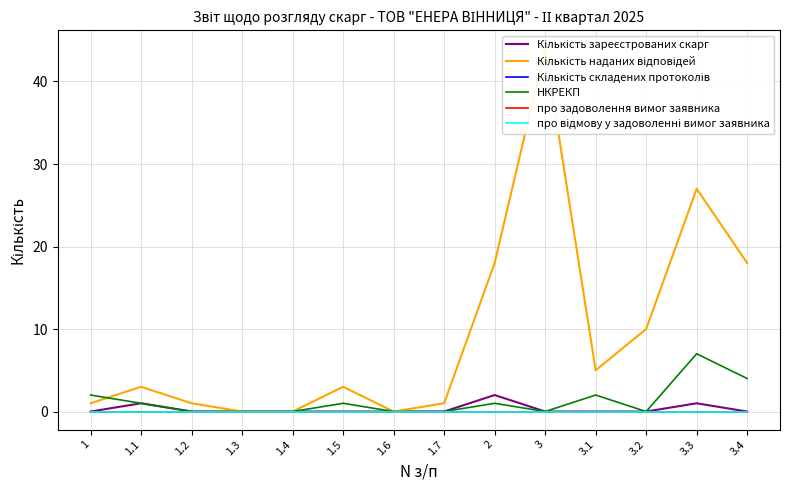

Which series has the widest spread of values?

Кількість наданих відповідей